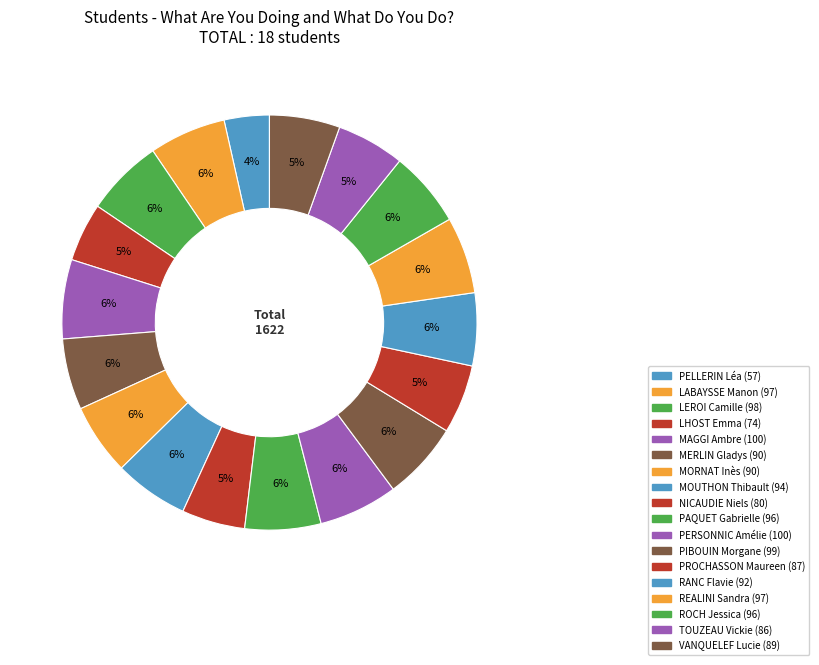

To the nearest percent, what is the combined percentage of PELLERIN Léa and LEROI Camille?

10%